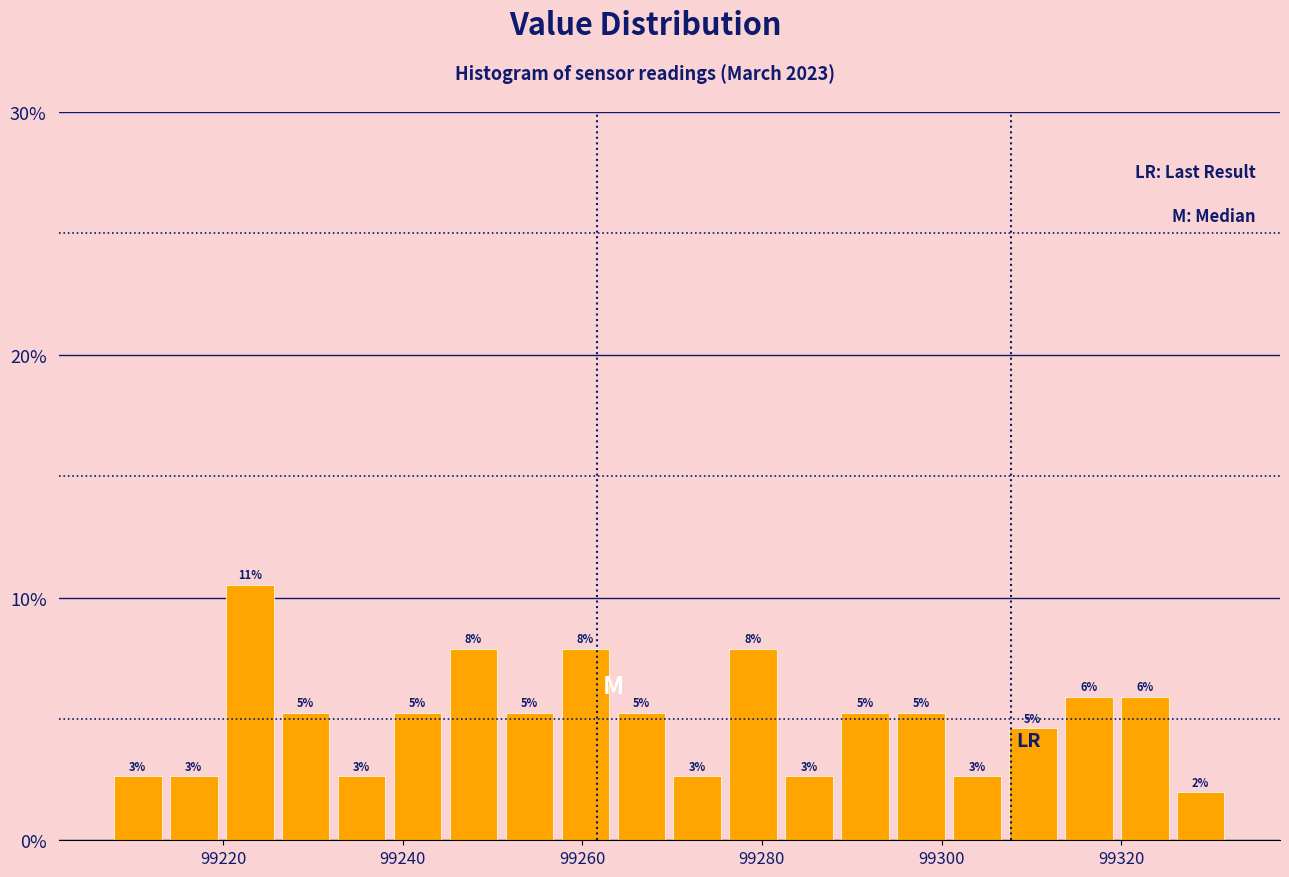

Around what value on the x-axis is the tallest bar? Give the approximate position of its centre, as read against the axis.

99222